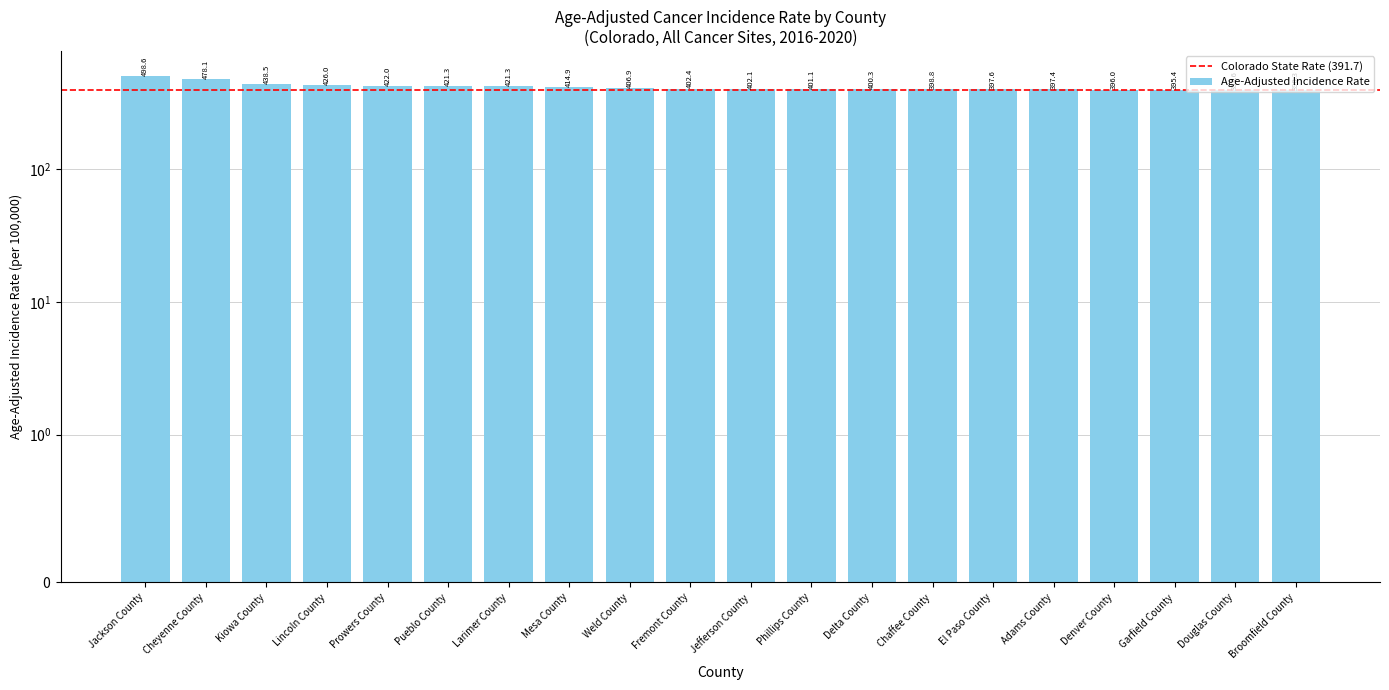

How many values are below 402?

9